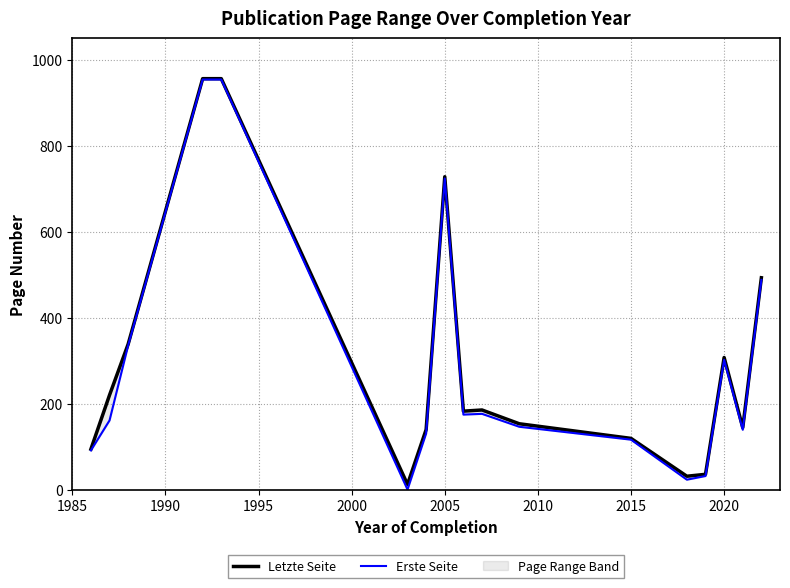

Rank the series by their maximum value, from lowest to highest.

Erste Seite, Letzte Seite